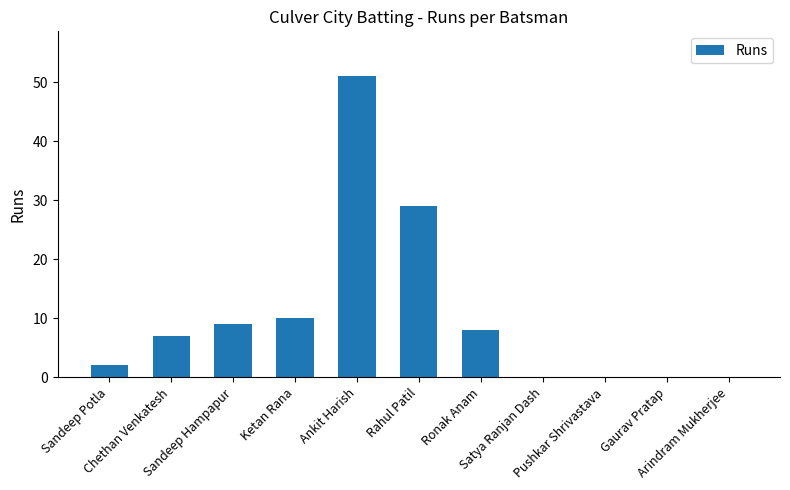

What is the sum of all values?

116